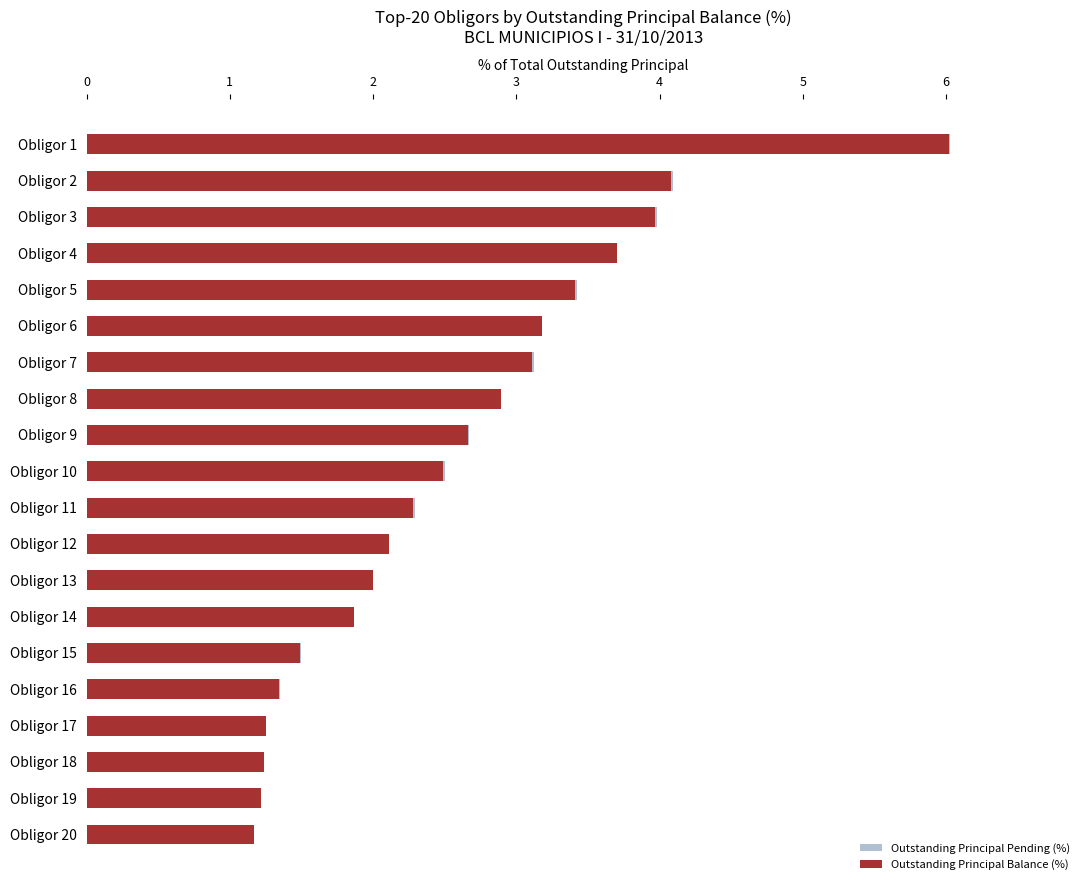

What is the approximate value of Outstanding Principal Pending (%) at Obligor 10?

2.5